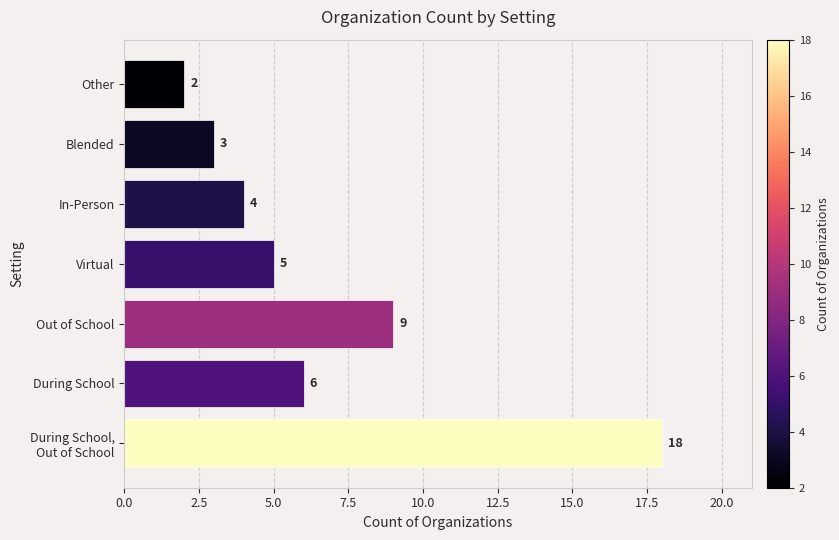

What is the difference between the second highest and second lowest values?

6